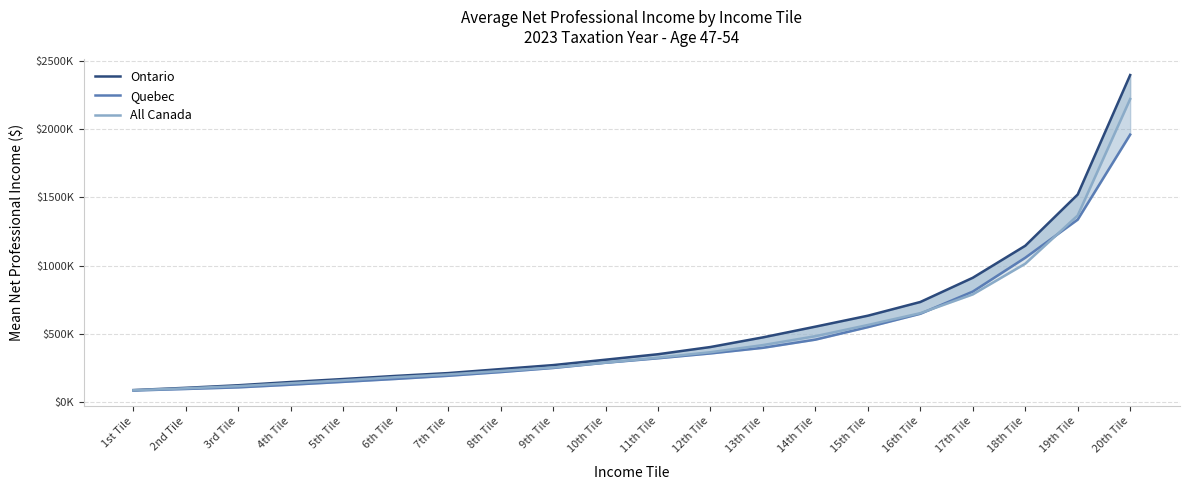

Is it true that Ontario equals 151696 at 9th Tile?

False